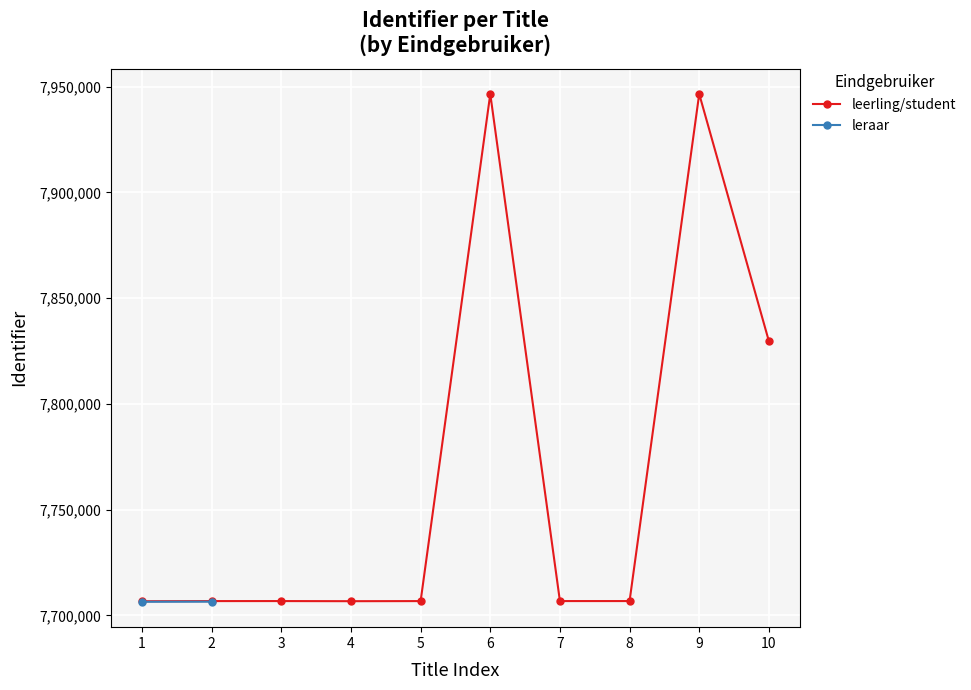

Does the chart display data point markers on the line(s)?

Yes